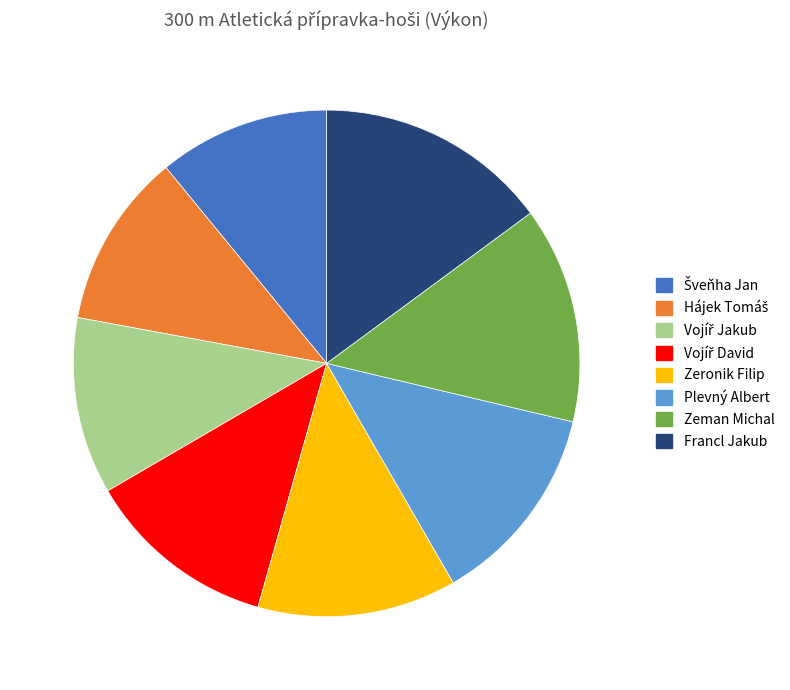

Which category has the biggest portion of the pie?

Francl Jakub